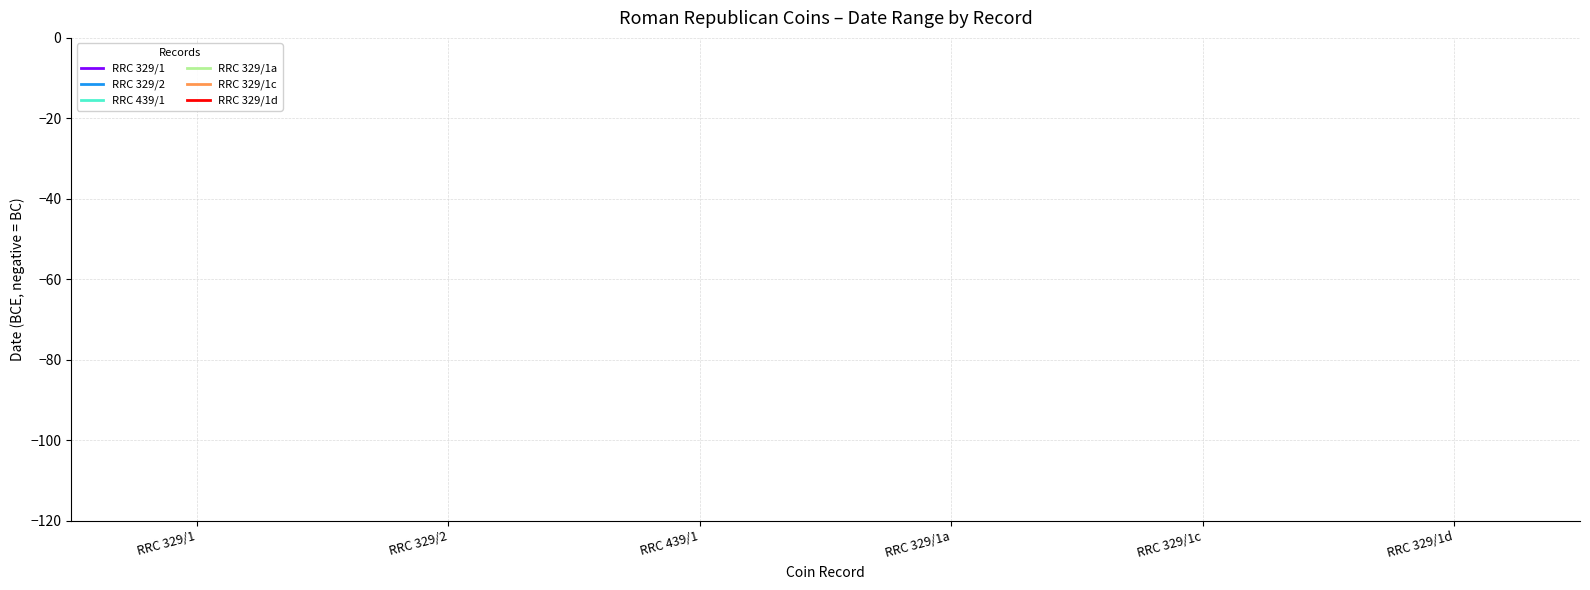

Which category has the highest value in the RRC 329/1 series?

RRC 329/1